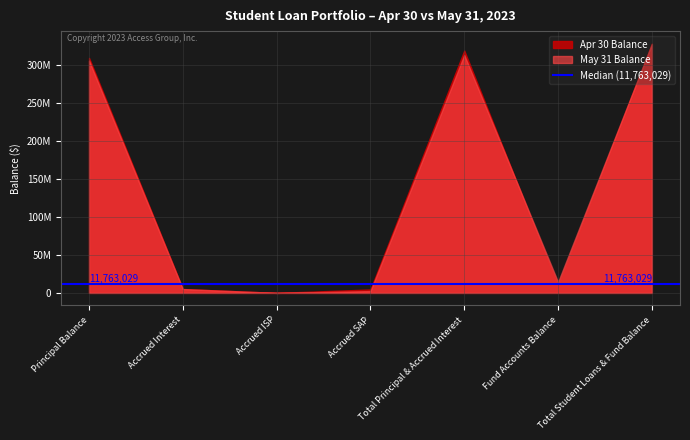

What is the value of the May 31 Balance point at the 3rd from the left?

15972.4